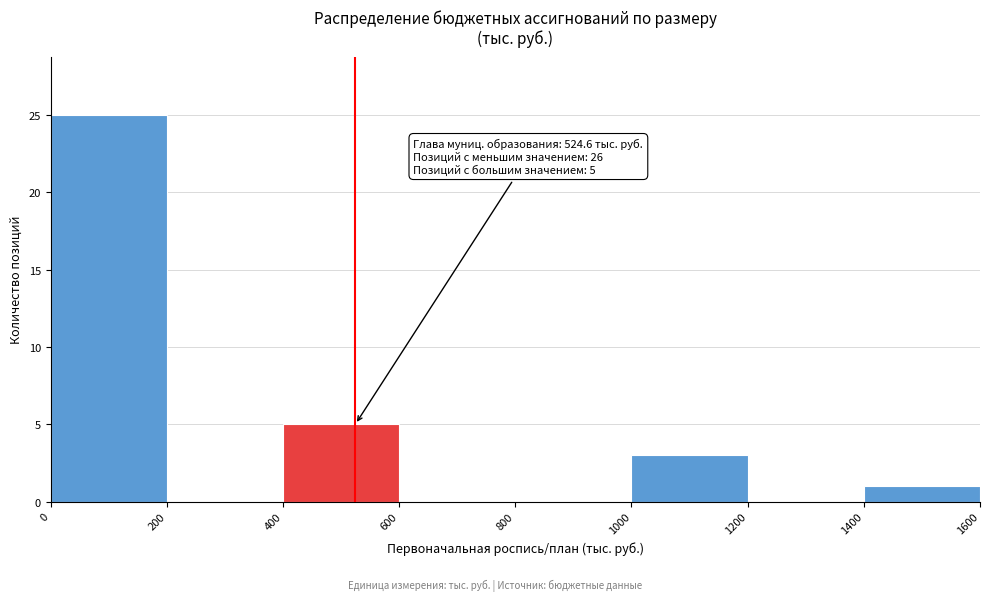

Over which range of the x-axis is the bar tallest?

0 to 200